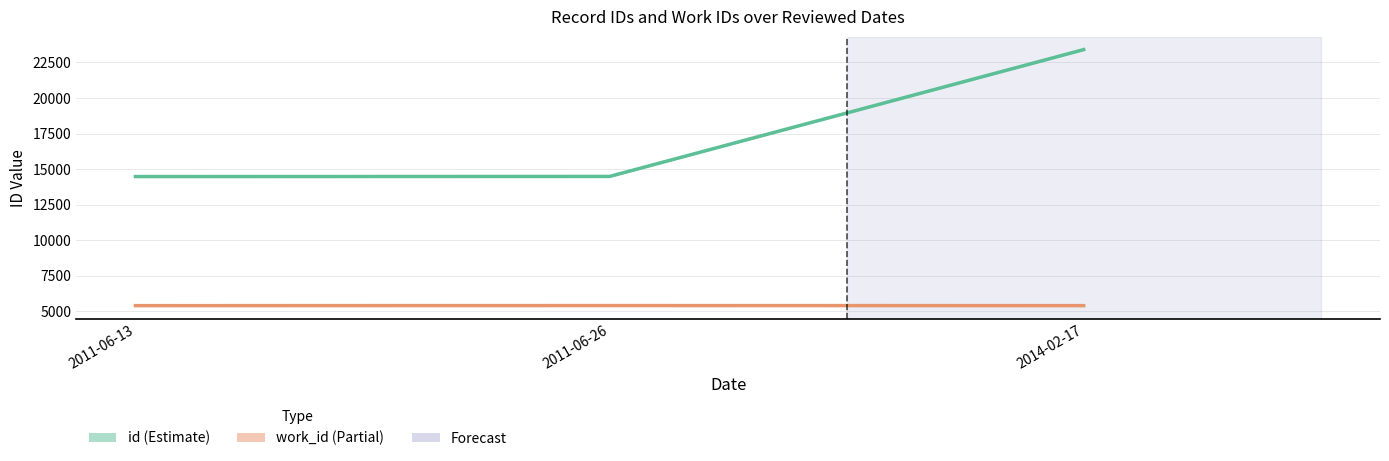

What is the difference between the second highest and minimum values in the id midpoint series?

9.0